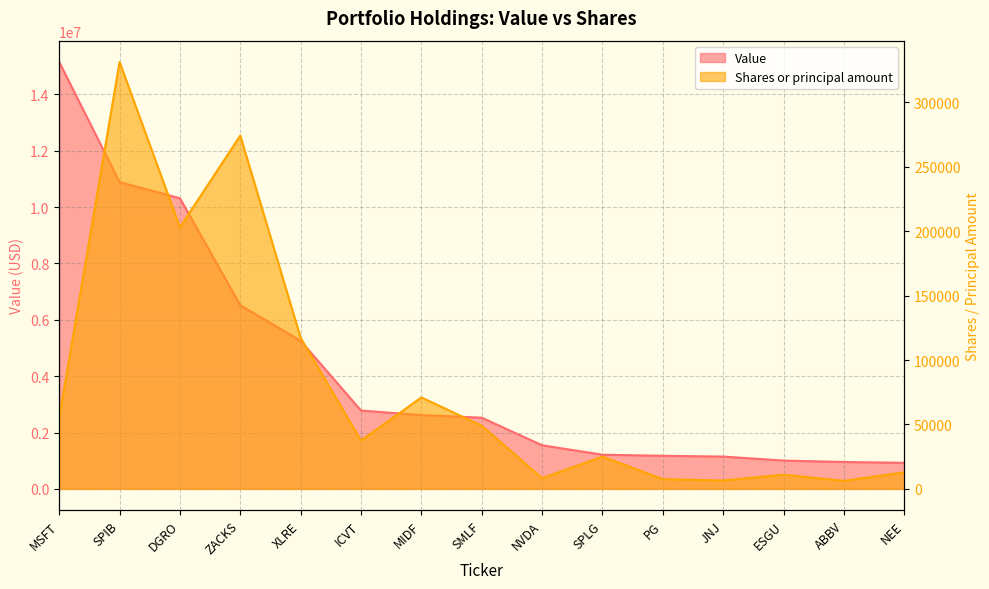

Reading right to left, transcribe all the data shown in this chart.

Value: 925000	954000	1005000	1146000	1174000	1212000	1547000	2527000	2619000	2780000	5255000	6518000	10315000	10886000	15149000
Shares or principal amount: 12776	6248	10978	6503	7528	25049	8285	49030	70964	37482	117241	274180	203025	331293	55143